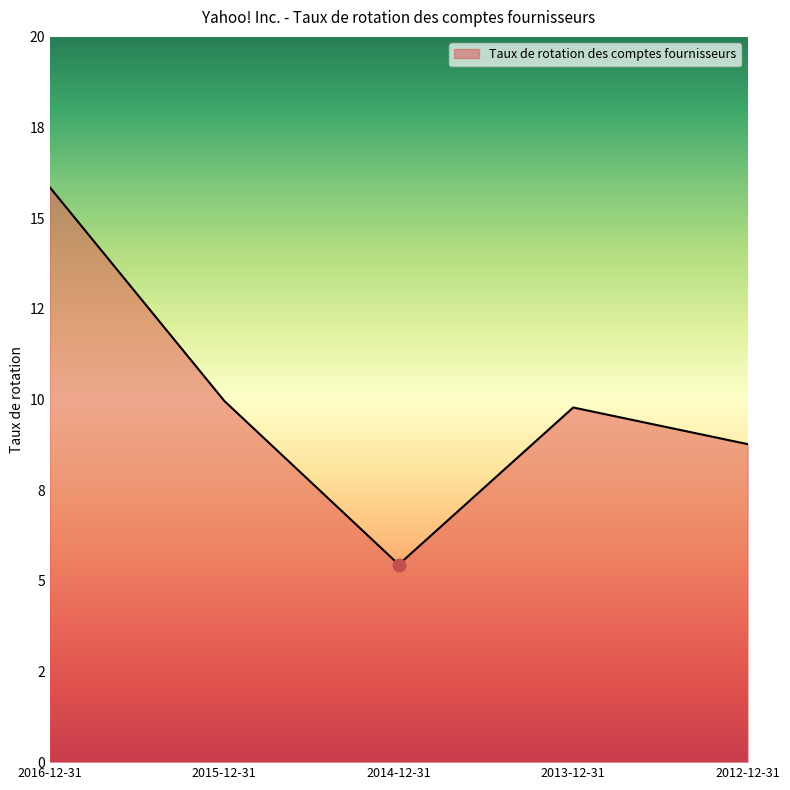

Approximately how many times larger is the value at 2016-12-31 compared to 2013-12-31?

1.6